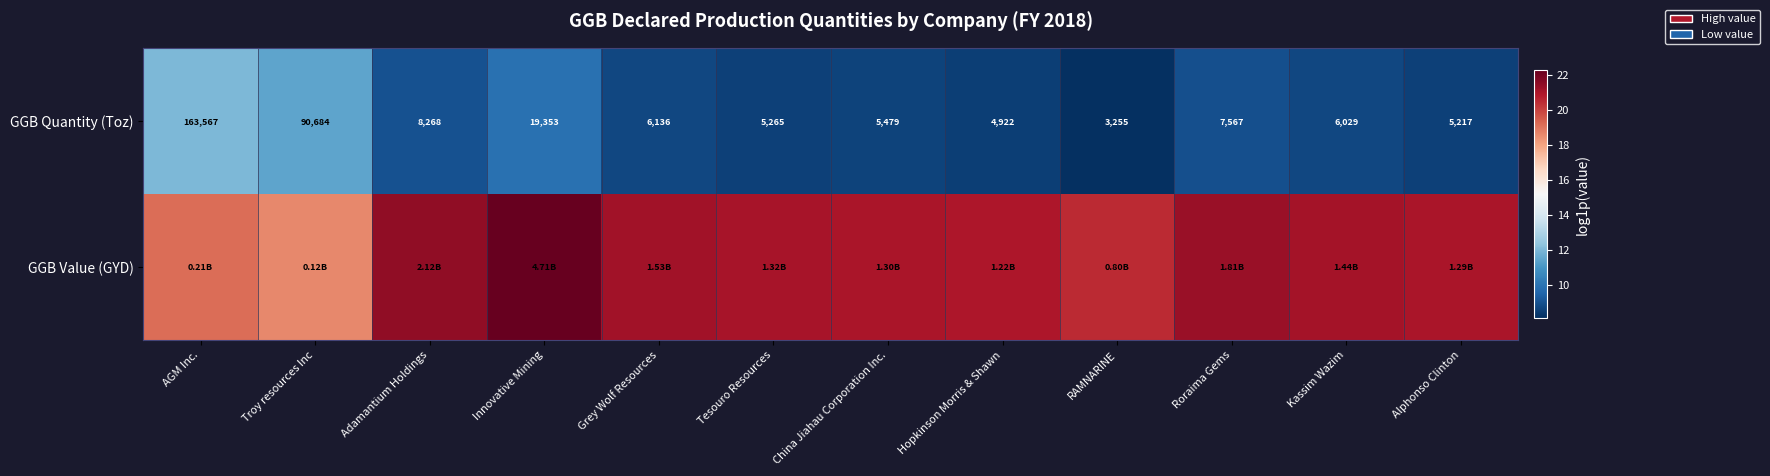

Count the number of categories in the chart.

12